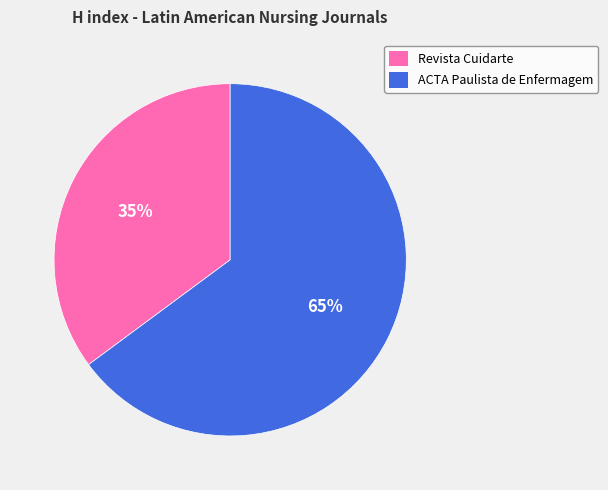

To the nearest percent, what portion does ACTA Paulista de Enfermagem represent?

65%